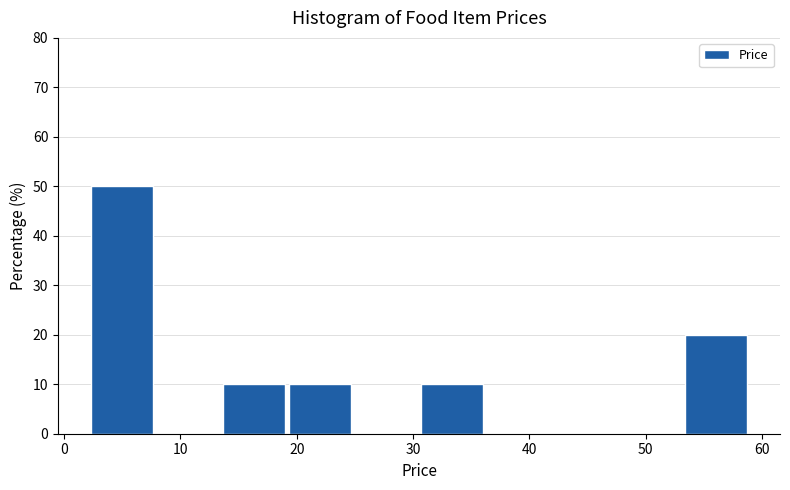

Reading left to right, transcribe this chart: for each bar, give the range it covers on the x-axis and its height. Neither the bar edges nor the heights are printed on the chart, so give them approximately, as read against the axes.

2 to 8: 50
8 to 14: 0
14 to 19: 10
19 to 25: 10
25 to 31: 0
31 to 36: 10
36 to 42: 0
42 to 48: 0
48 to 53: 0
53 to 59: 20